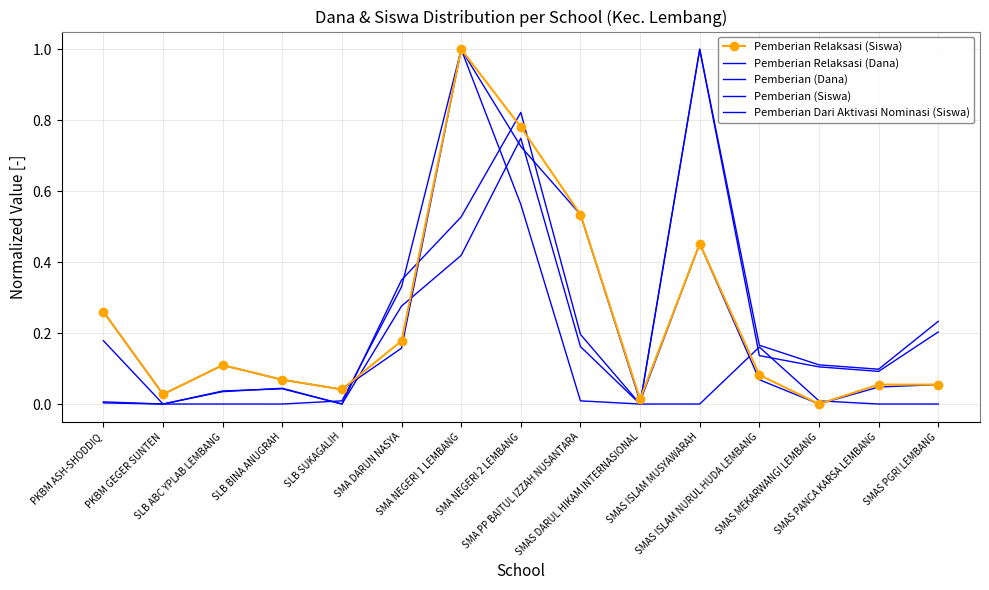

At how many categories does at least one series exceed 0?

15